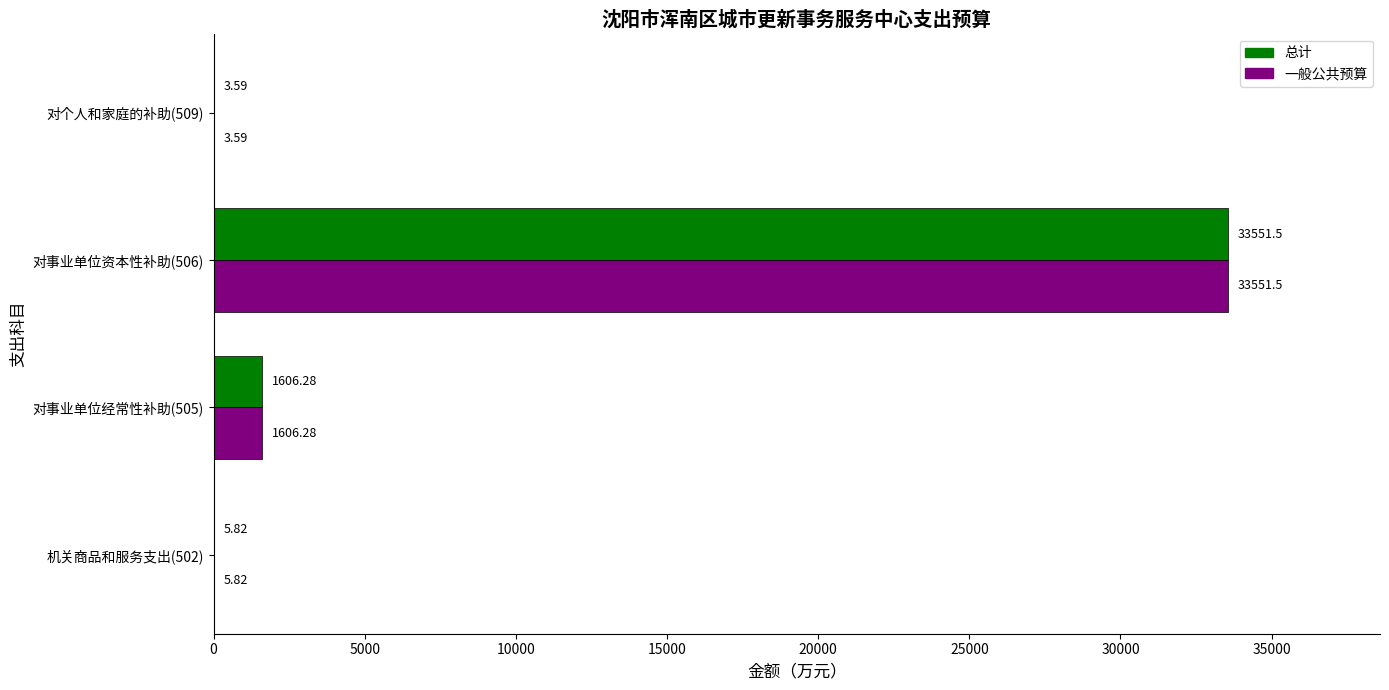

At which category is the sum across all series the highest?

对事业单位资本性补助(506)